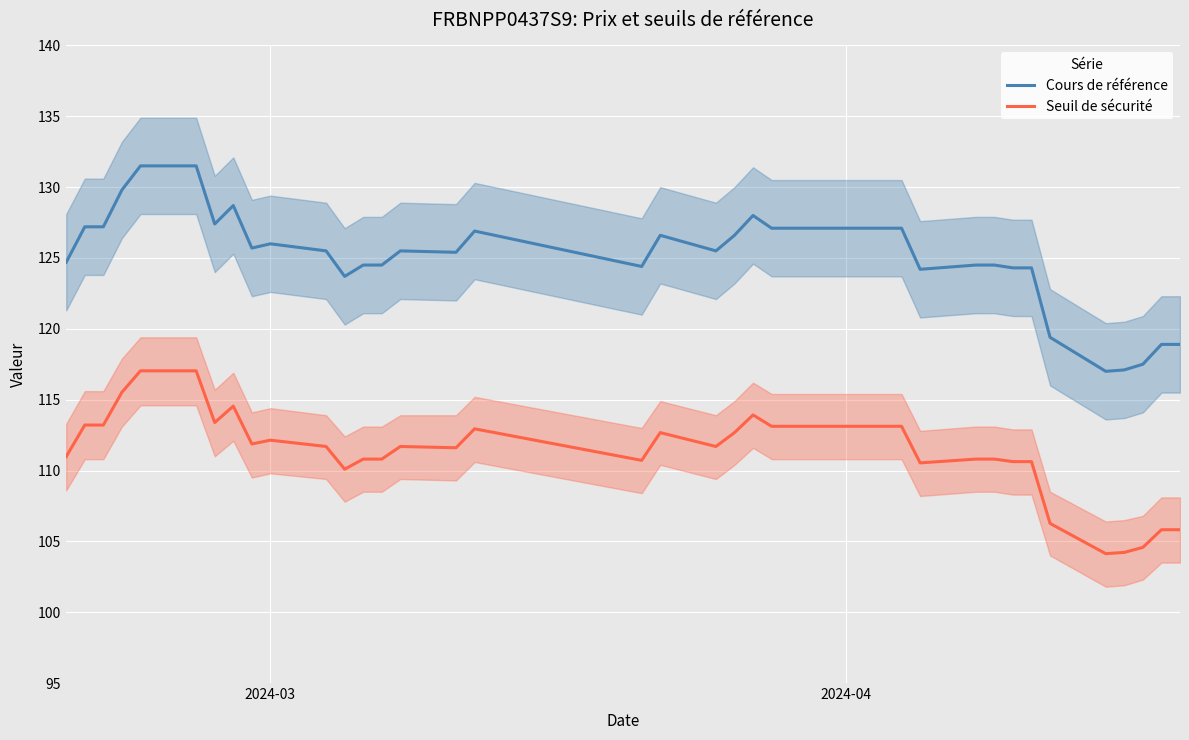

True or false: Cours de référence has more than 2 interior local peaks.

True